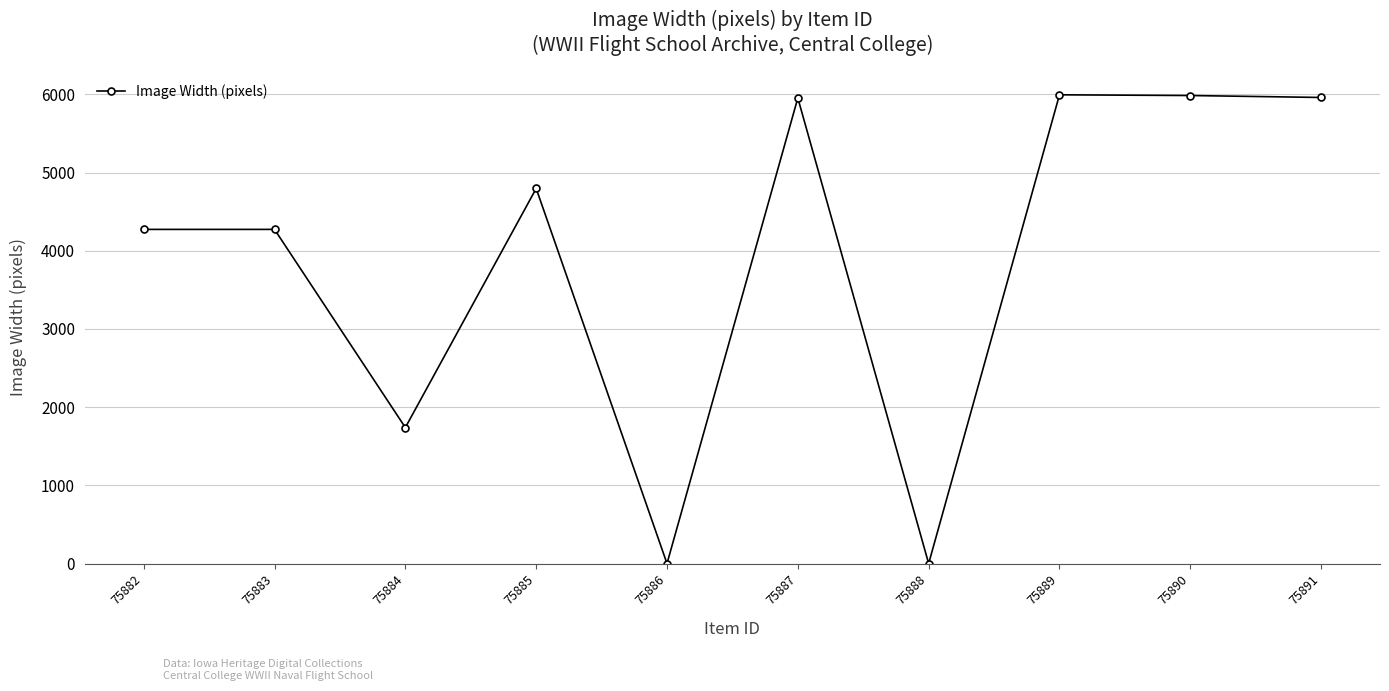

What is the approximate value at 75891, to the nearest 10?

5960